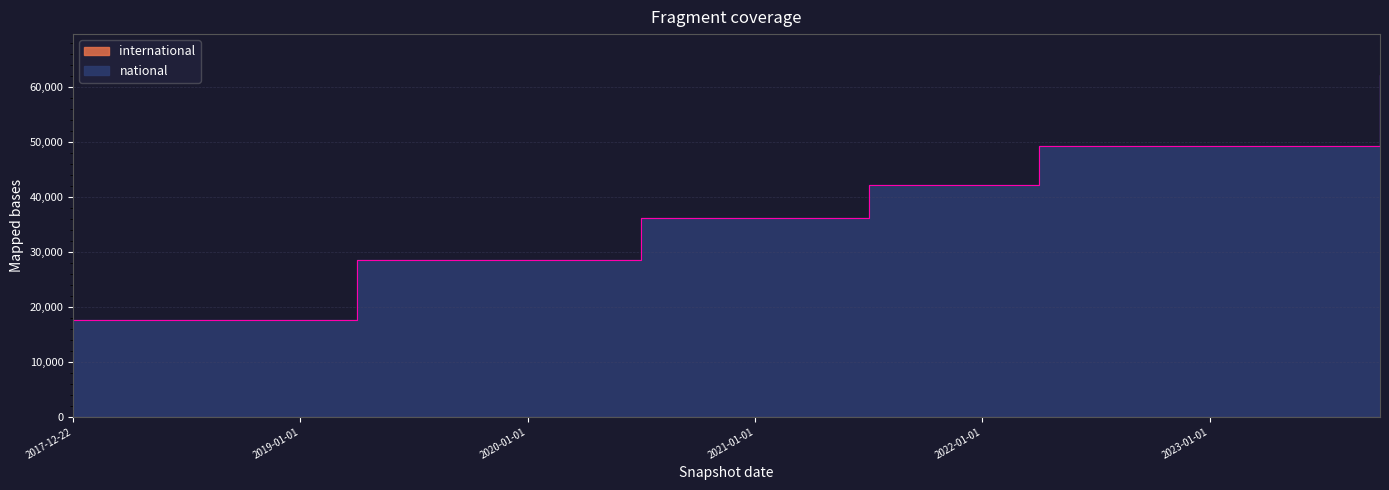

Reading left to right, transcribe all the data shown in this chart.

2017-12-22=17677	2018-04-09=17677	2018-07-11=17677	2018-09-28=17677	2019-01-01=17677	2019-04-06=28537	2019-07-01=28537	2019-10-09=28537	2020-01-01=28537	2020-04-01=28537	2020-07-01=36143	2020-10-01=36143	2021-01-01=36143	2021-04-01=36143	2021-07-01=42069	2021-10-01=42069	2022-01-01=42069	2022-04-01=49256	2022-07-01=49256	2022-10-01=49256	2023-01-01=49256	2023-04-01=49256	2023-07-01=49256	2023-10-01=62138